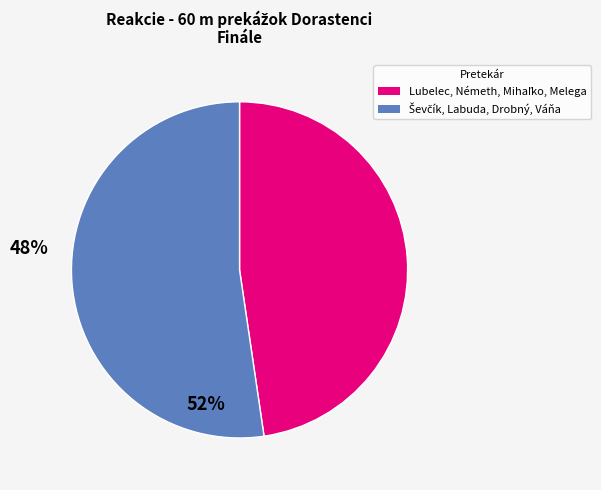

Does any single category account for the majority?

Yes